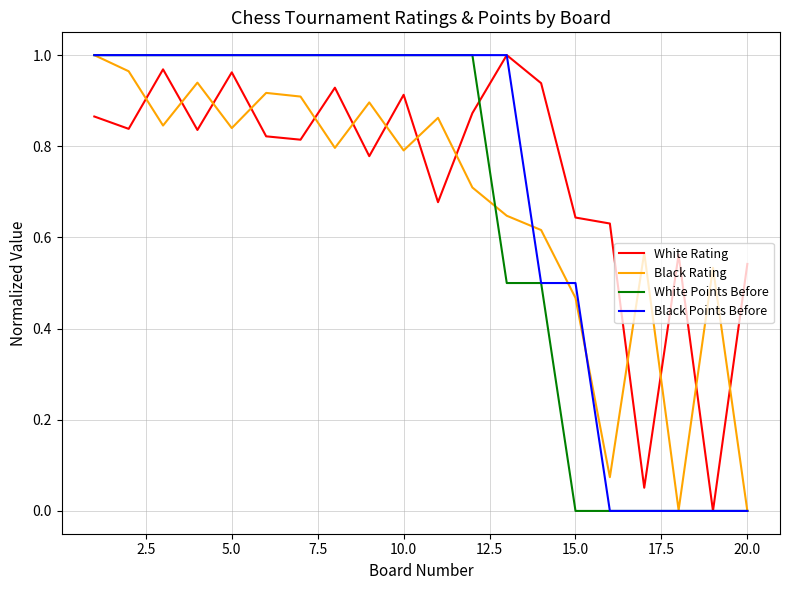

Which series ends up on top after the final intersection of White Rating and Black Rating?

White Rating